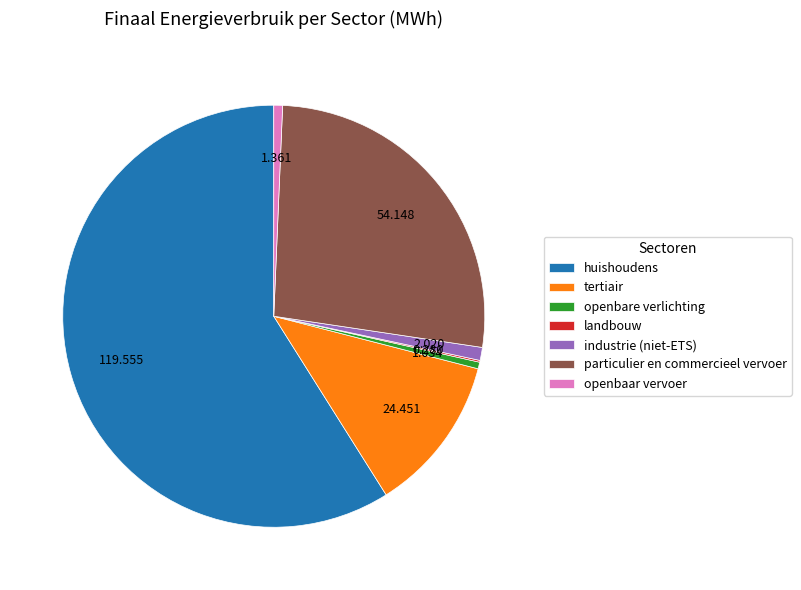

Combined, do tertiair and huishoudens account for over 50%?

Yes